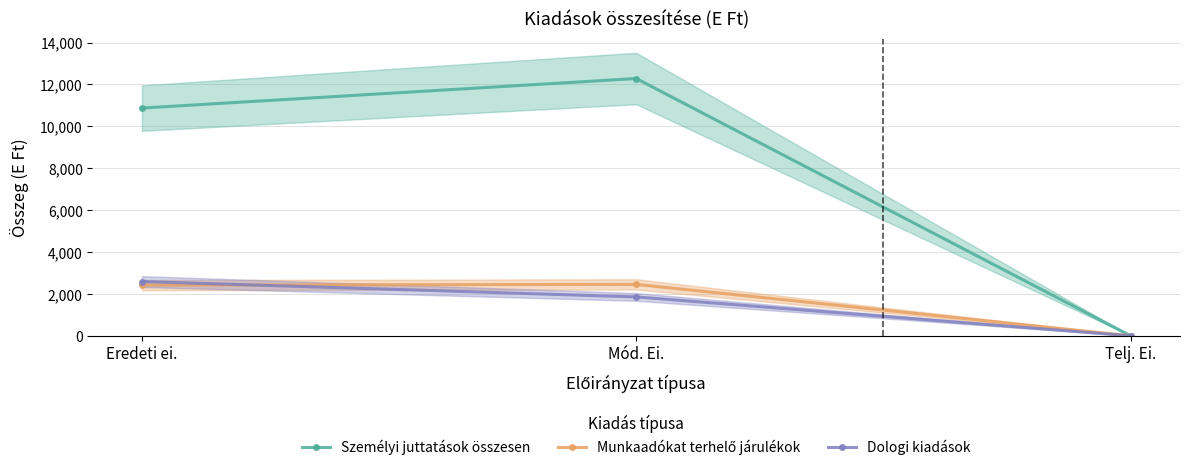

Which category has the highest value in the Személyi juttatások összesen series?

Mód. Ei.